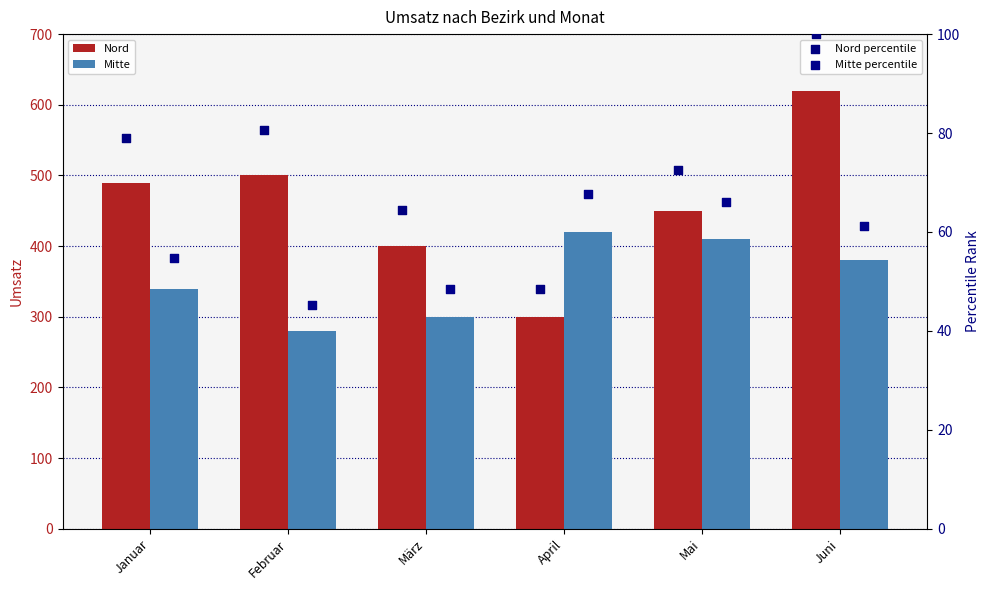

What is the total value across all series at April?

836.1